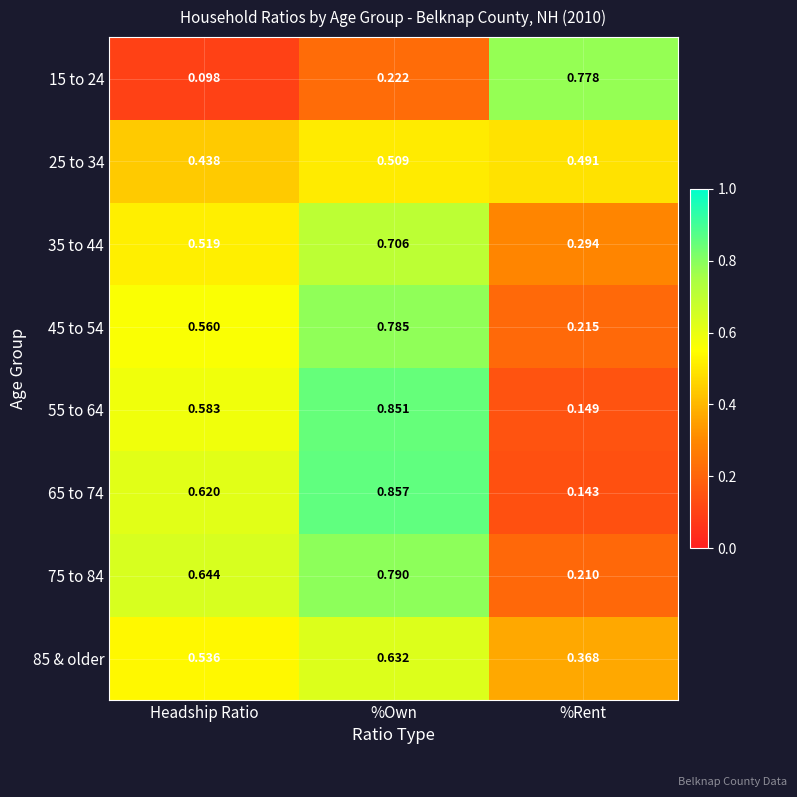

At which category is the sum across all series the highest?

%Own